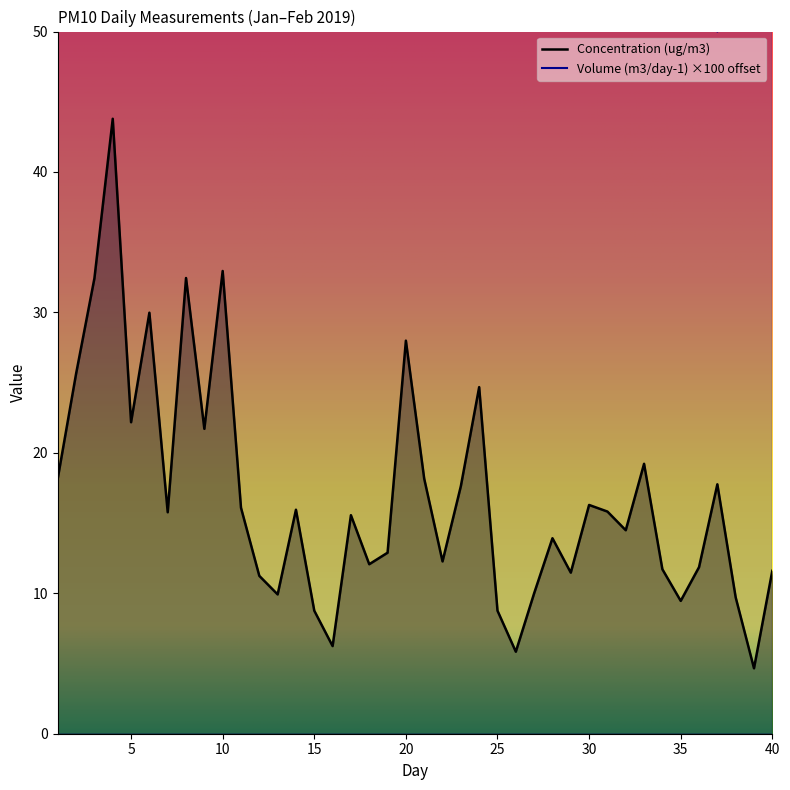

Is the value of Volume (m3/day-1) at 26 greater than the value of Concentration (ug/m3) at 26?

Yes